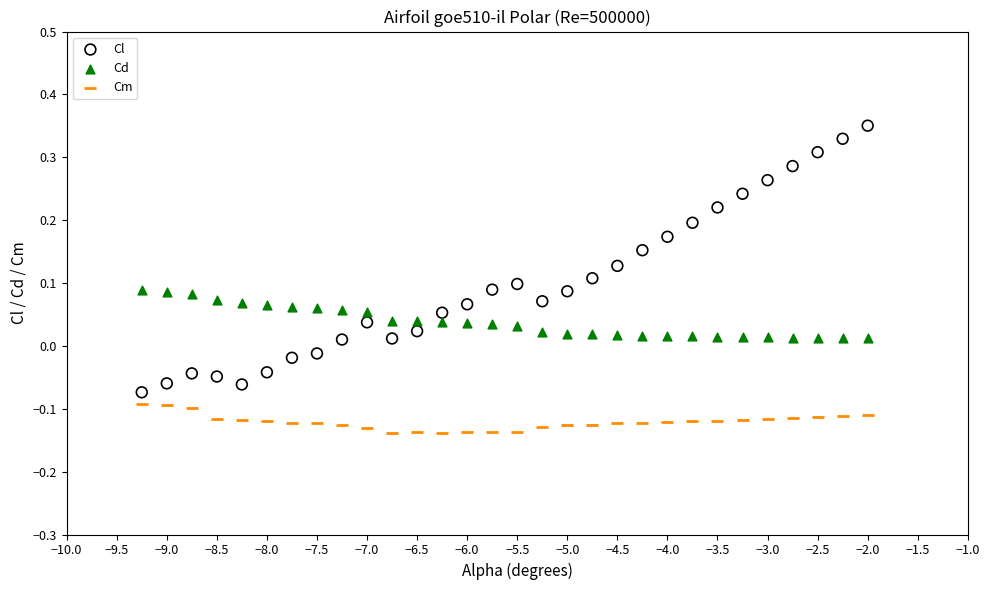

What is the X range (max minus min) for the scatter plot?

7.2